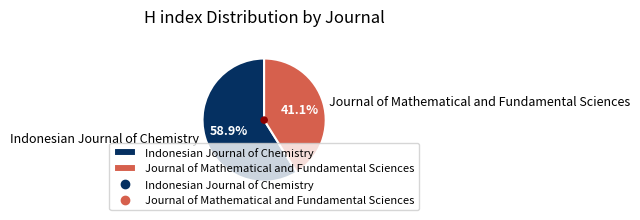

To the nearest percent, what portion does Indonesian Journal of Chemistry represent?

59%